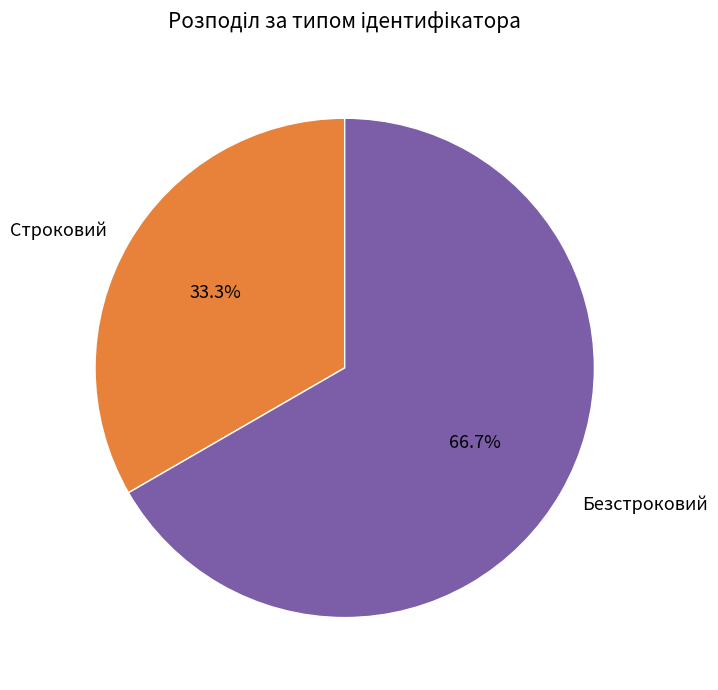

To the nearest percent, what percentage of the pie is Безстроковий?

67%